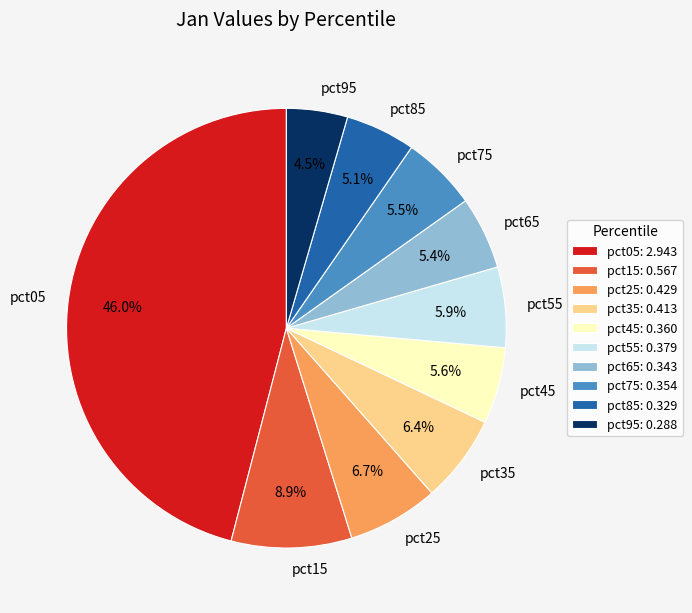

Is there a majority slice in this chart?

No